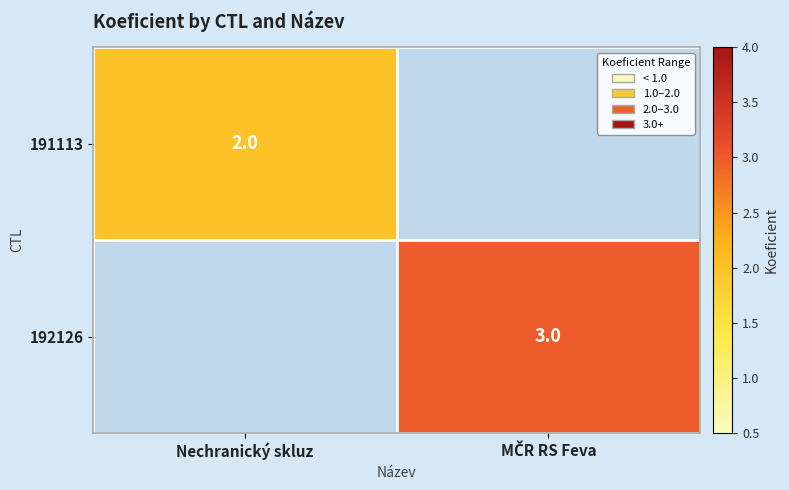

Between MČR RS Feva and Nechranický skluz, which is larger?

Nechranický skluz